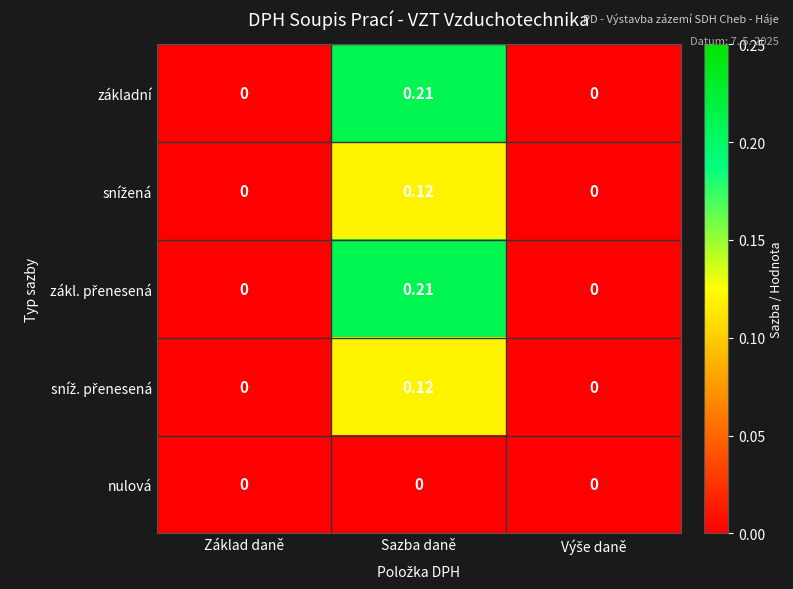

At which category is the sum across all series the highest?

Sazba daně